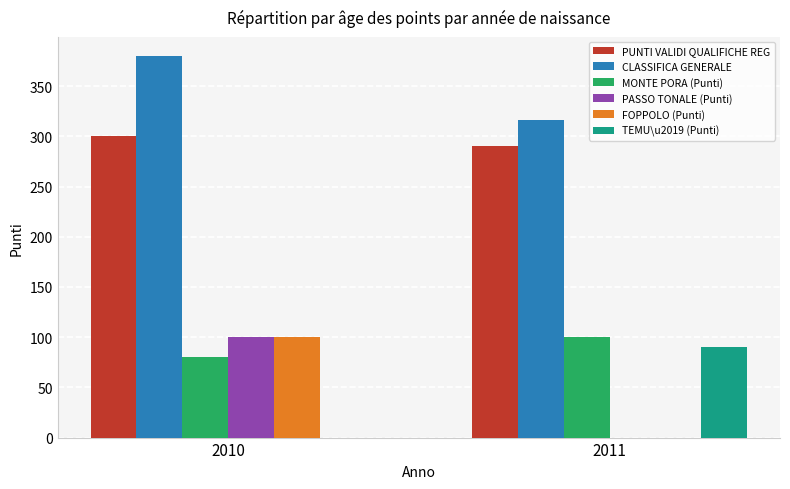

At which category is the sum across all series the highest?

2010